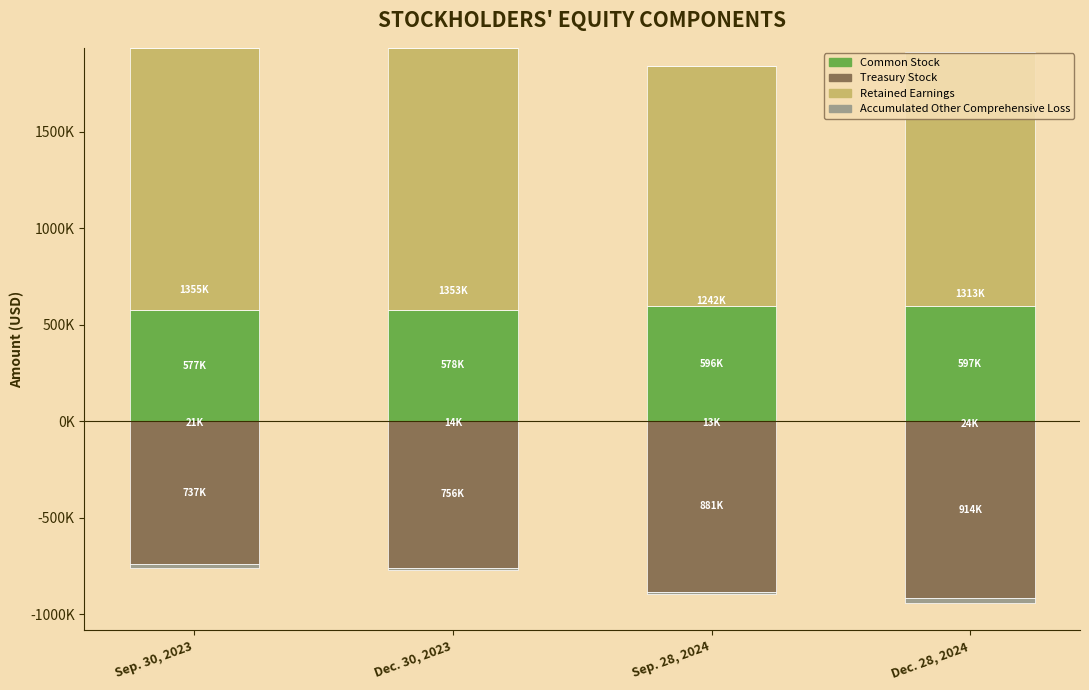

The value of Treasury Stock at Dec. 28, 2024 is 0. True or false?

True